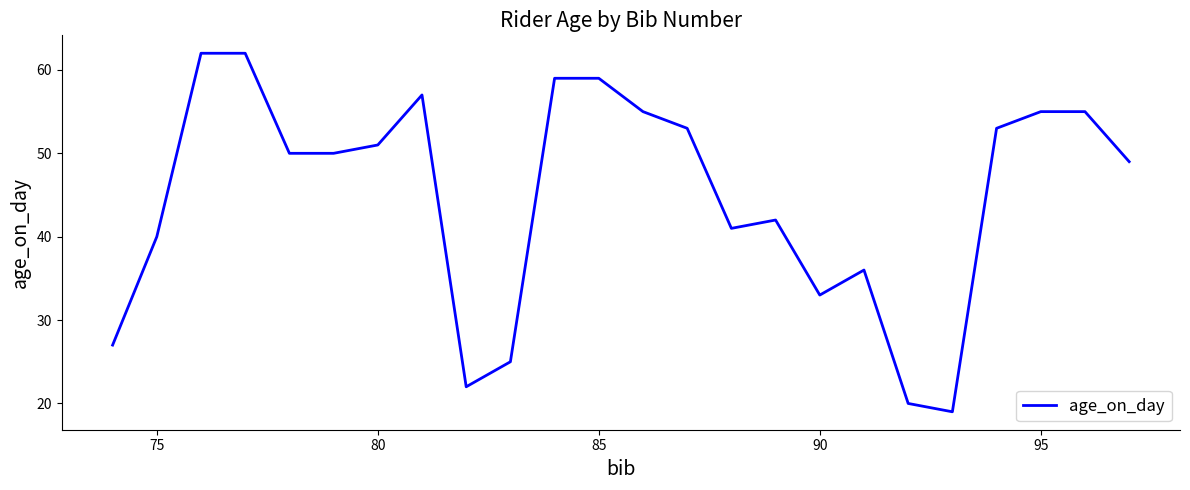

Does the chart have visible grid lines?

No